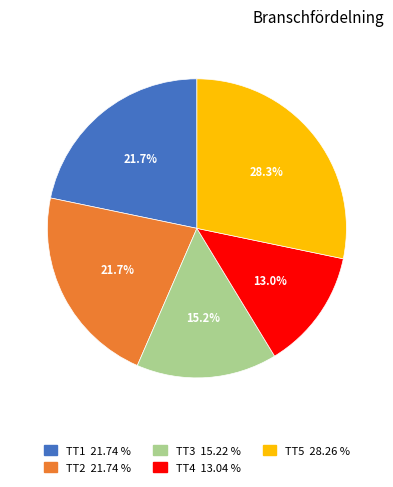

Is there a majority slice in this chart?

No